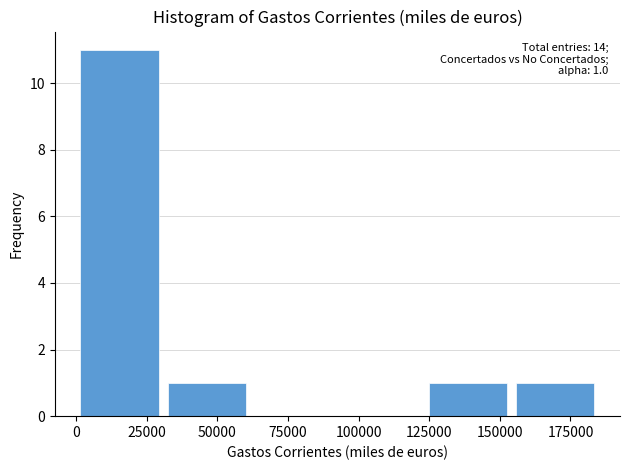

Which range on the x-axis has the tallest bar?

0 to 30000